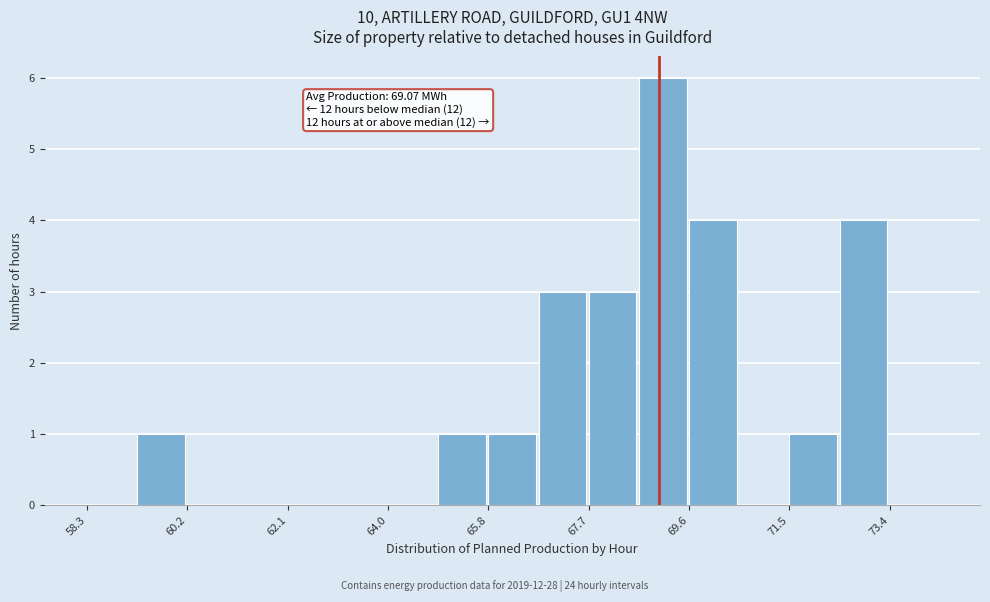

Over which range of the x-axis is the bar tallest?

68.6 to 69.6